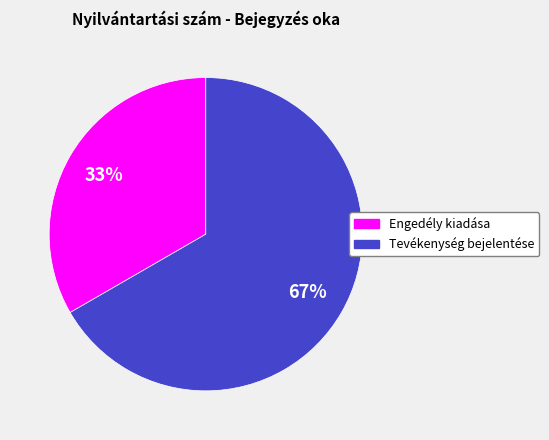

Combined, do Tevékenység bejelentése and Engedély kiadása account for over 50%?

Yes